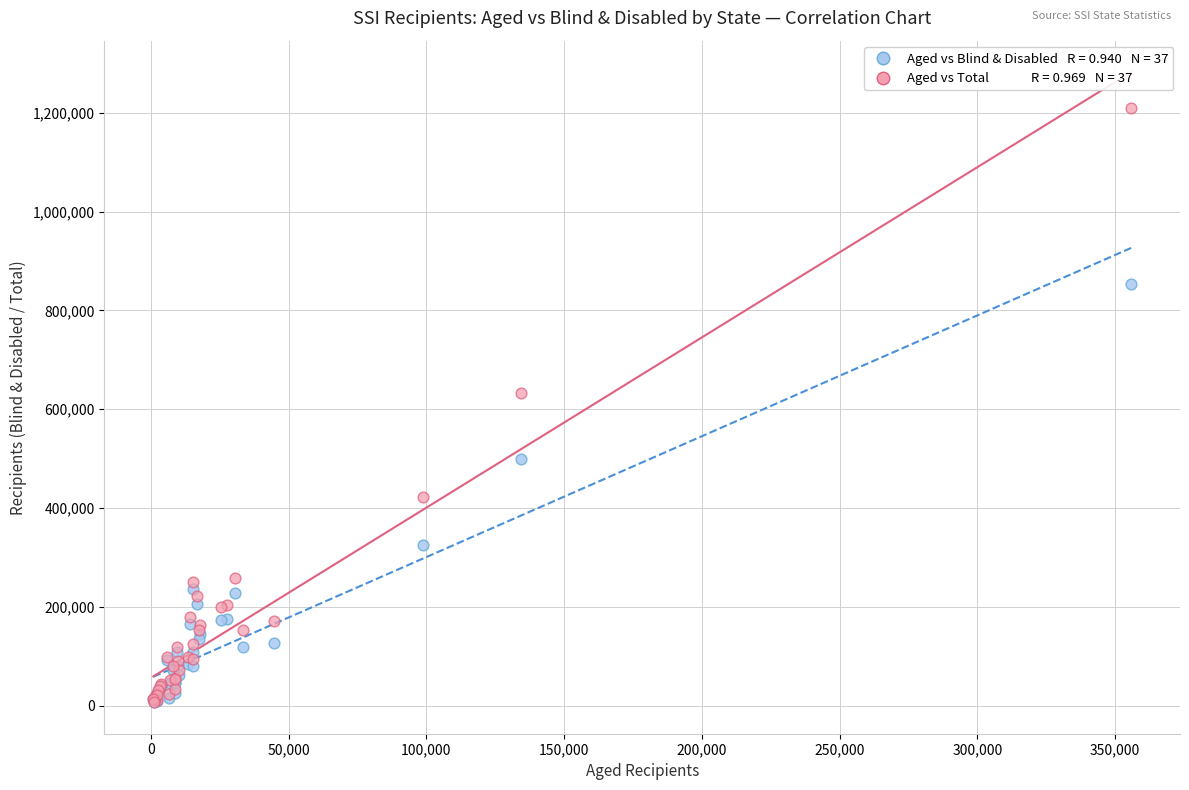

Across all series, what Y value is closest to 608386?

633473